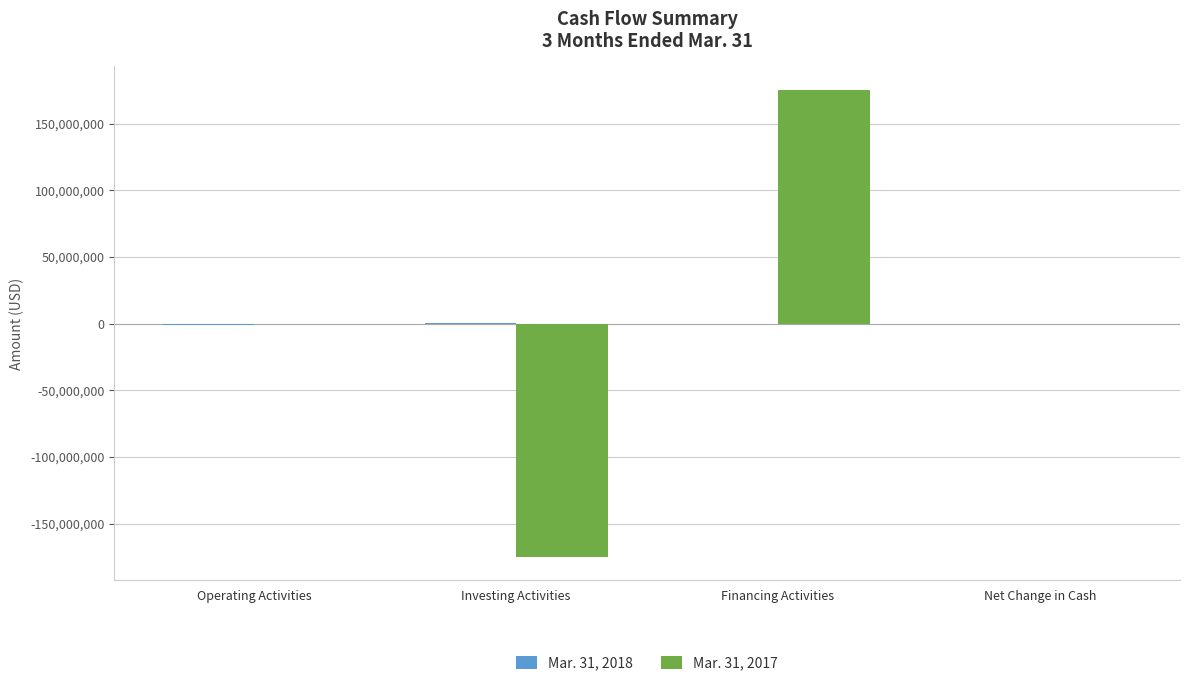

Which category has the highest value across all series?

Financing Activities